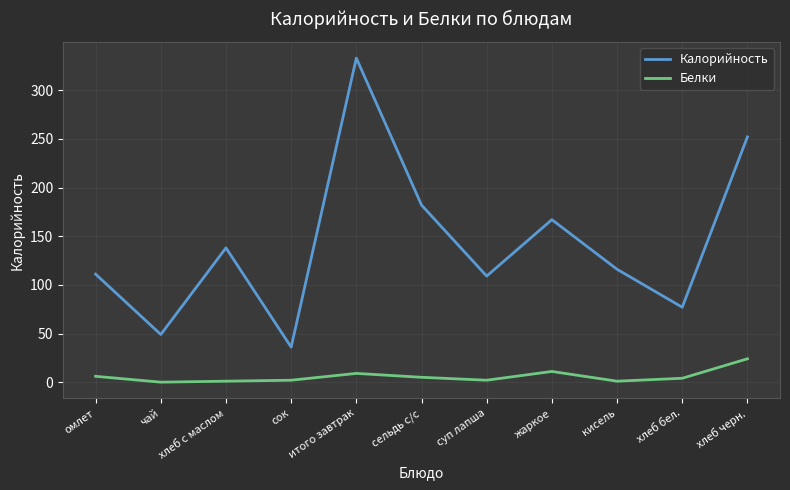

Rank the series at кисель from lowest to highest value.

Белки, Калорийность